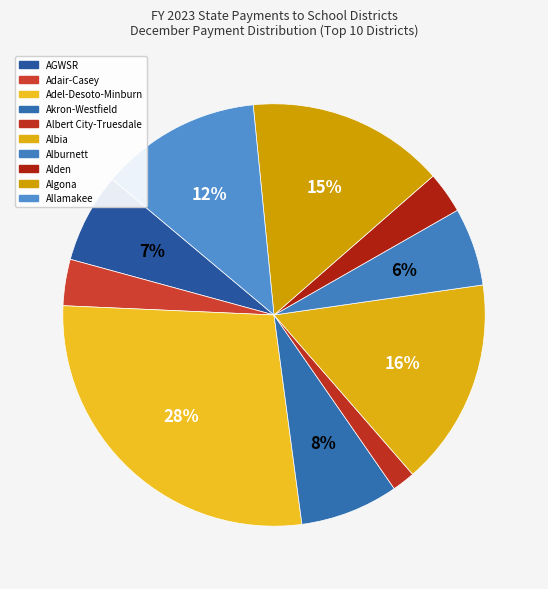

What portion of the pie excludes Akron-Westfield?

92.5%